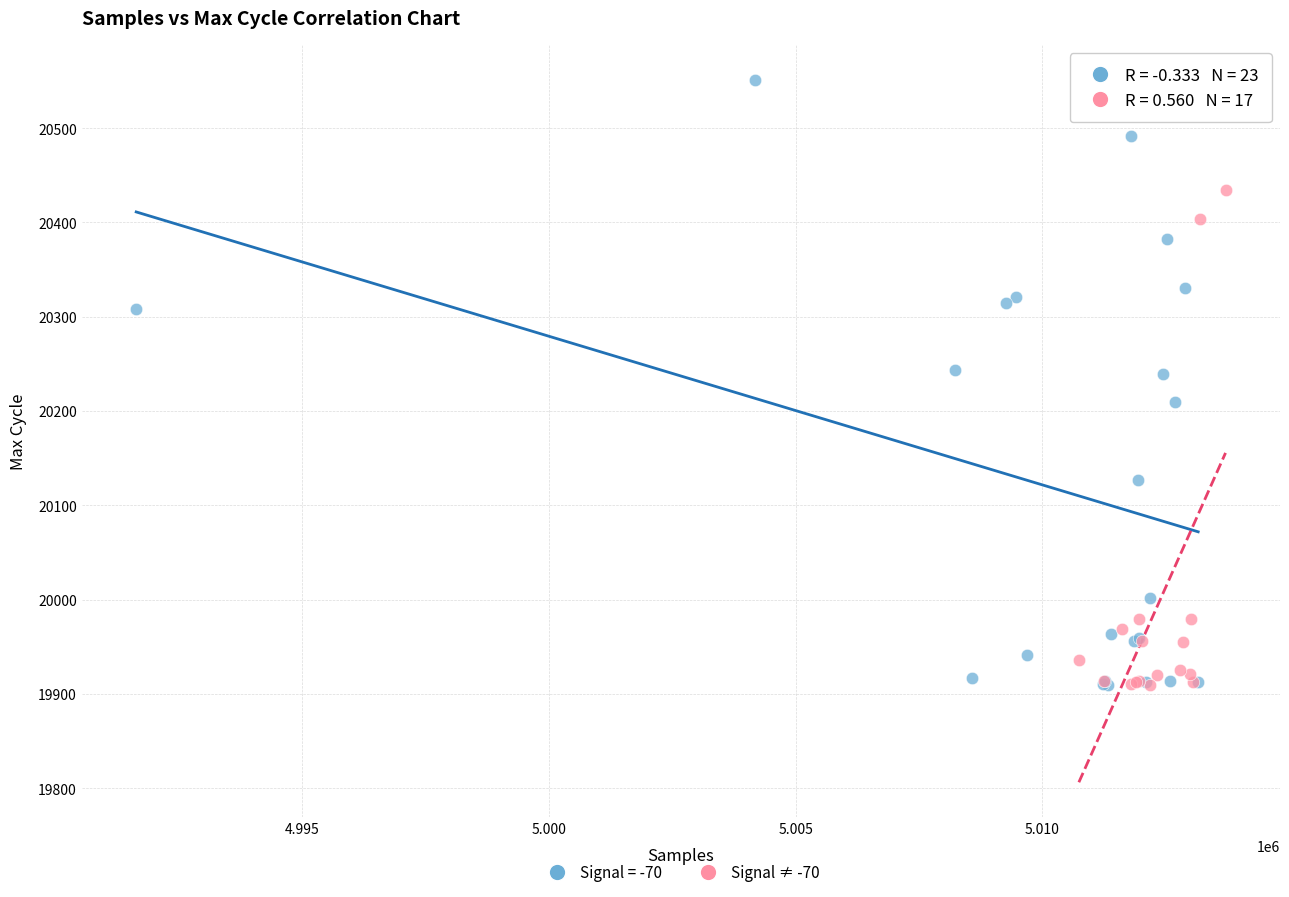

Which series reaches the maximum Y coordinate?

Signal = -70